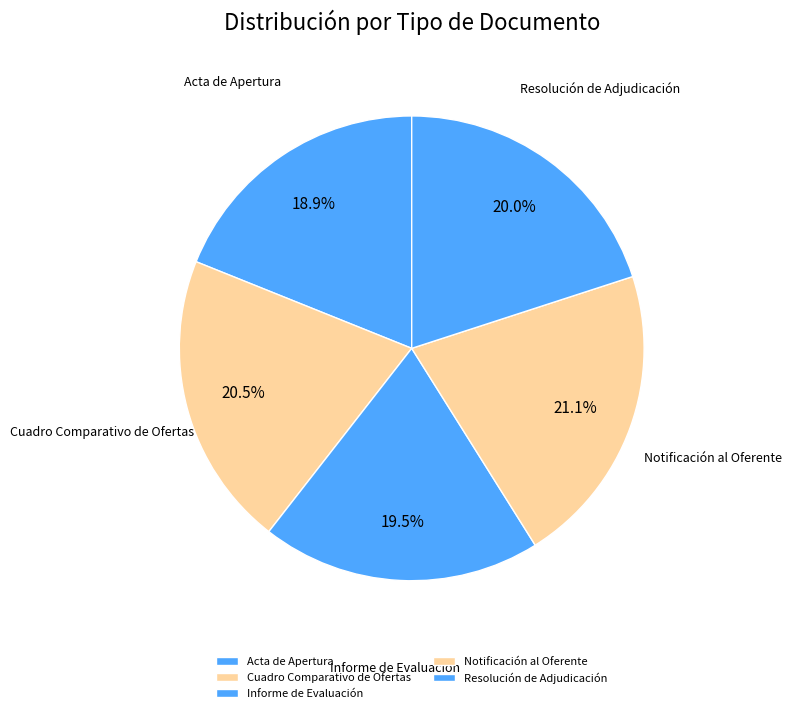

To the nearest percent, what is the average slice percentage?

20%